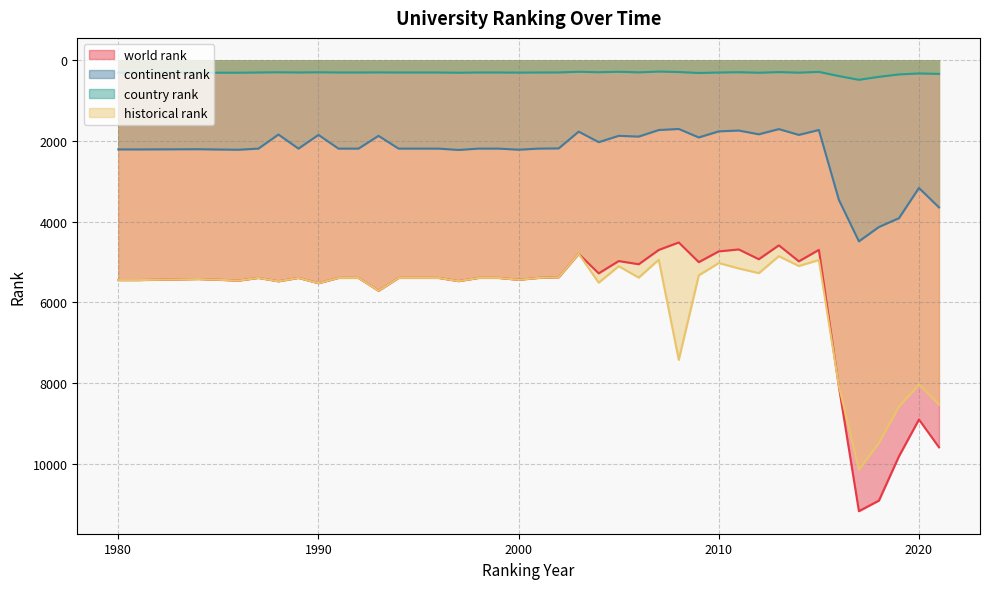

True or false: historical rank and continent rank intersect in this chart.

False